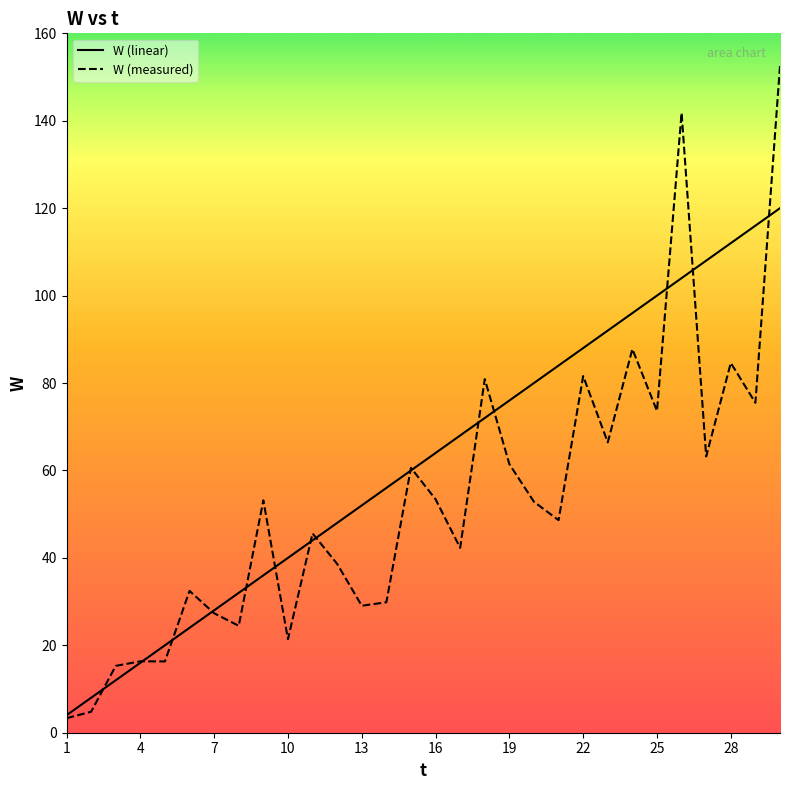

True or false: W (linear) has more than 2 points higher than both neighbors.

False